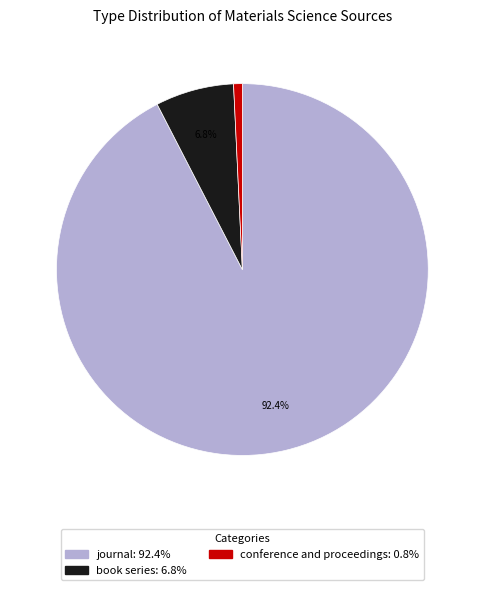

Which category has the smallest portion of the pie?

conference and proceedings